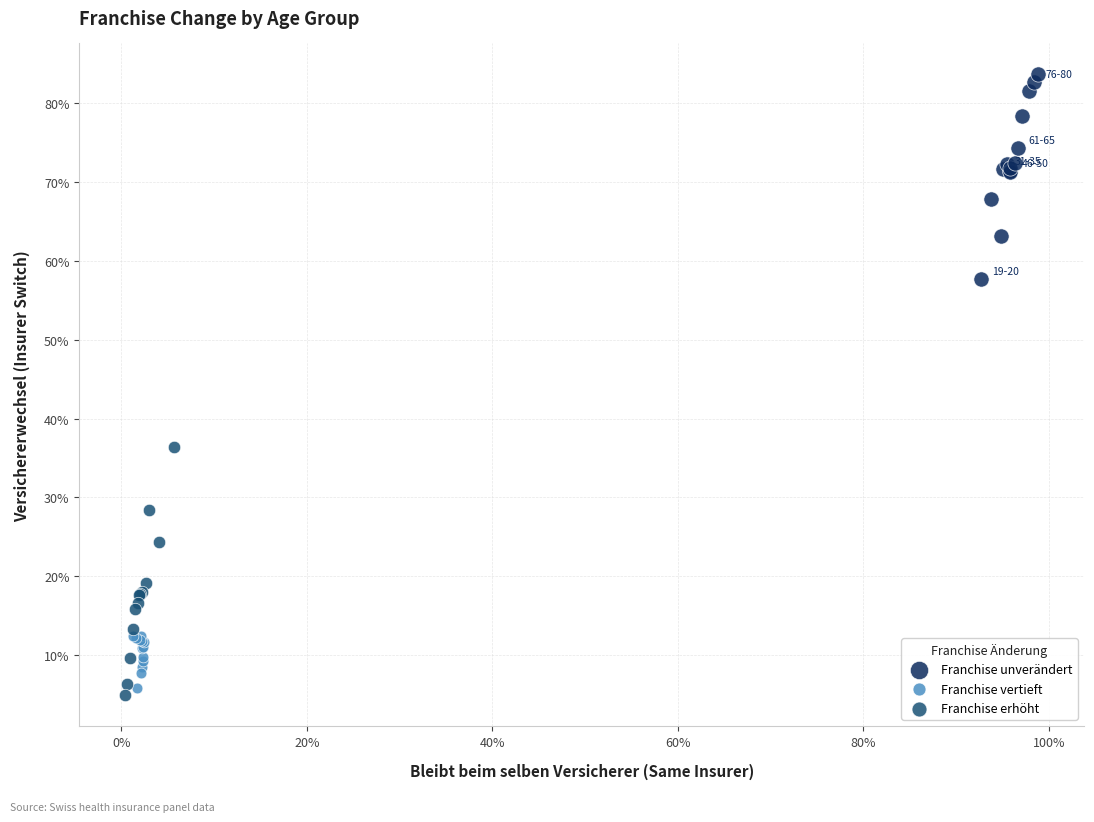

What are all the series names shown in the legend?

Franchise unverändert, Franchise vertieft, Franchise erhöht